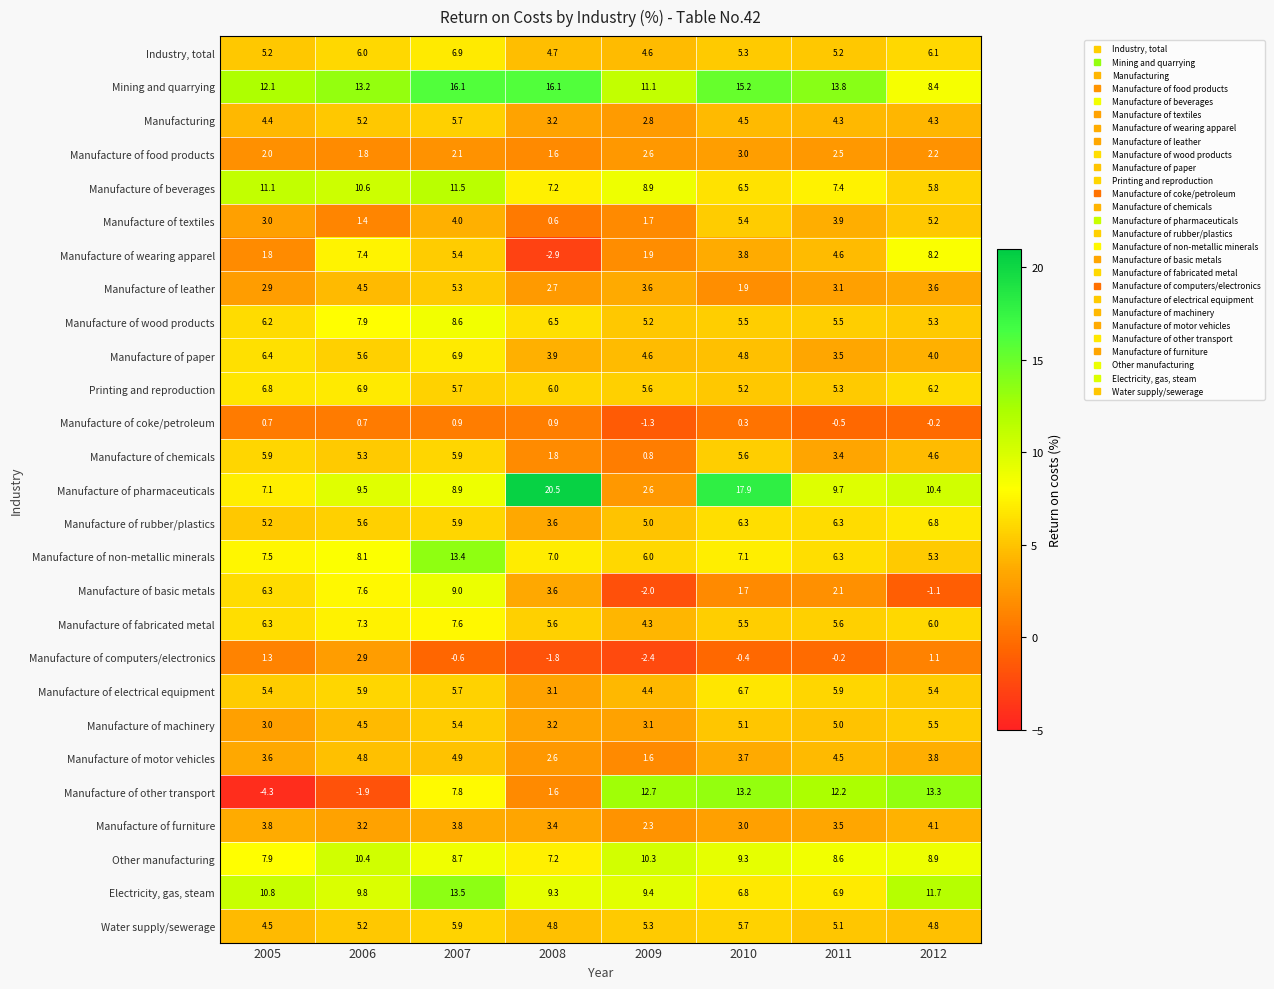

What is the difference between the maximum and minimum values in the Manufacture of leather series?

3.4